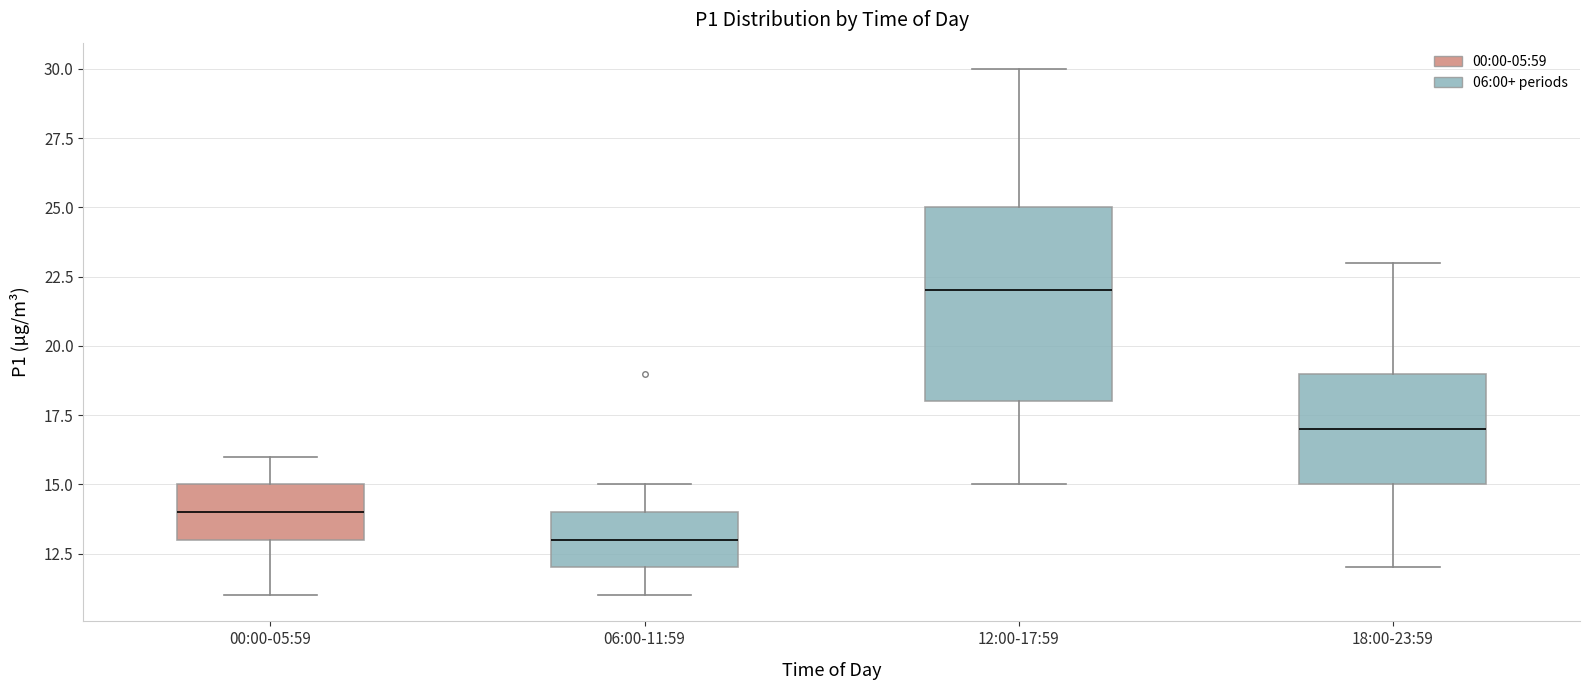

Reading left to right, read every box against the y-axis: the position of its median line, the range the box covers, and the ends of its whiskers. The values are not printed on the chart, so give them approximately, as read against the axis.

00:00-05:59: median 14, box 13 to 15, whiskers 11 to 16
06:00-11:59: median 13, box 12 to 14, whiskers 11 to 15
12:00-17:59: median 22, box 18 to 25, whiskers 15 to 30
18:00-23:59: median 17, box 15 to 19, whiskers 12 to 23